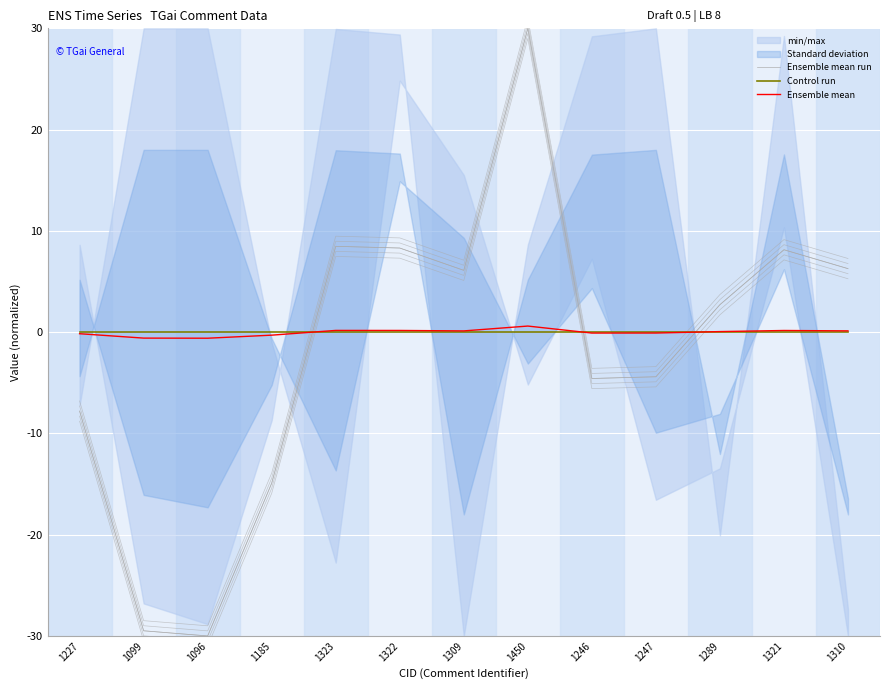

Reading left to right, what are all the values shown in this chart?

Ensemble mean run: 1227=-7.8	1099=-29.5	1096=-30.0	1185=-14.9	1323=8.5	1322=8.3	1309=6.1	1450=30.0	1246=-4.6	1247=-4.4	1289=2.7	1321=8.1	1310=6.3
Control run: 1227=0.0	1099=0.0	1096=0.0	1185=0.0	1323=0.0	1322=0.0	1309=0.0	1450=0.0	1246=0.0	1247=0.0	1289=0.0	1321=0.0	1310=0.0
Ensemble mean: 1227=-0.2	1099=-0.6	1096=-0.6	1185=-0.3	1323=0.2	1322=0.2	1309=0.1	1450=0.6	1246=-0.1	1247=-0.1	1289=0.1	1321=0.2	1310=0.1